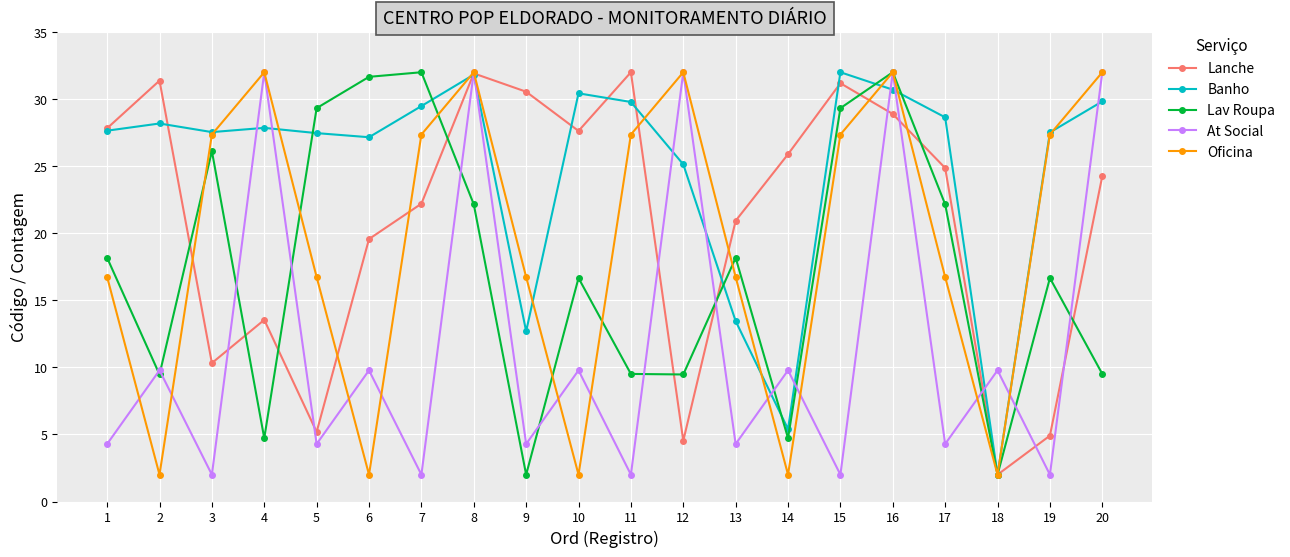

The value of Lanche at 13 is 20.9. True or false?

True